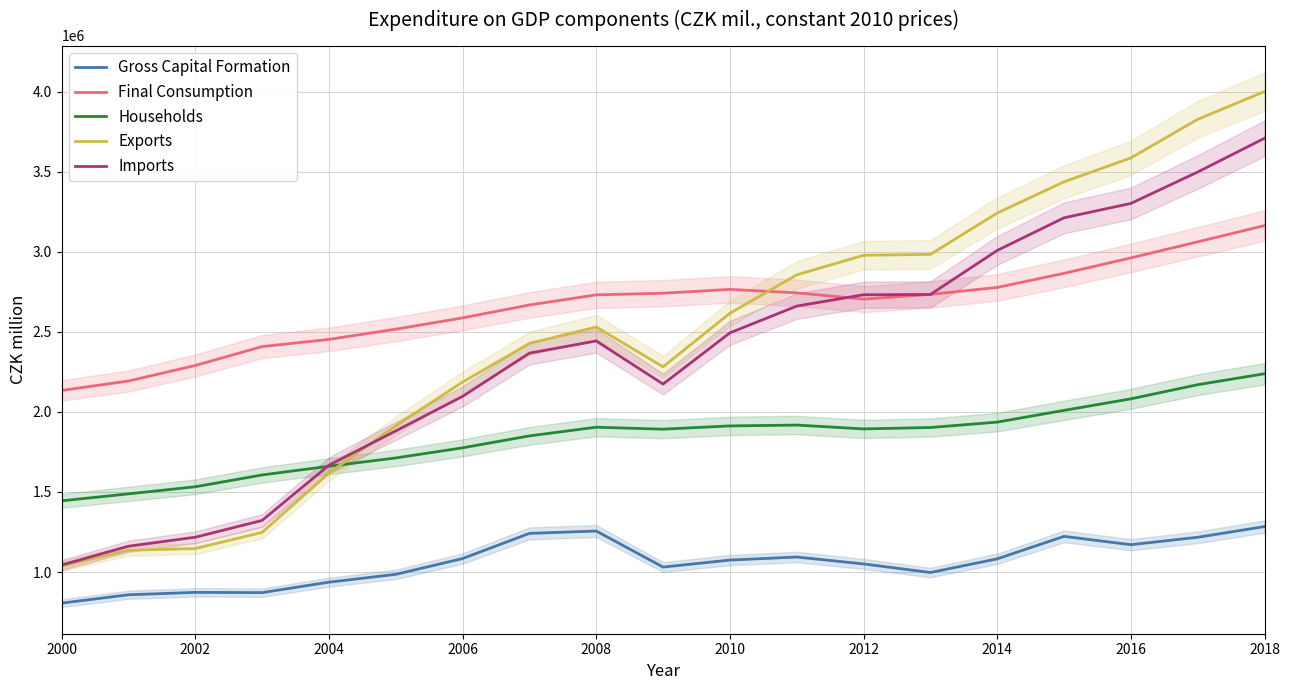

How many categories are shown in the chart?

19